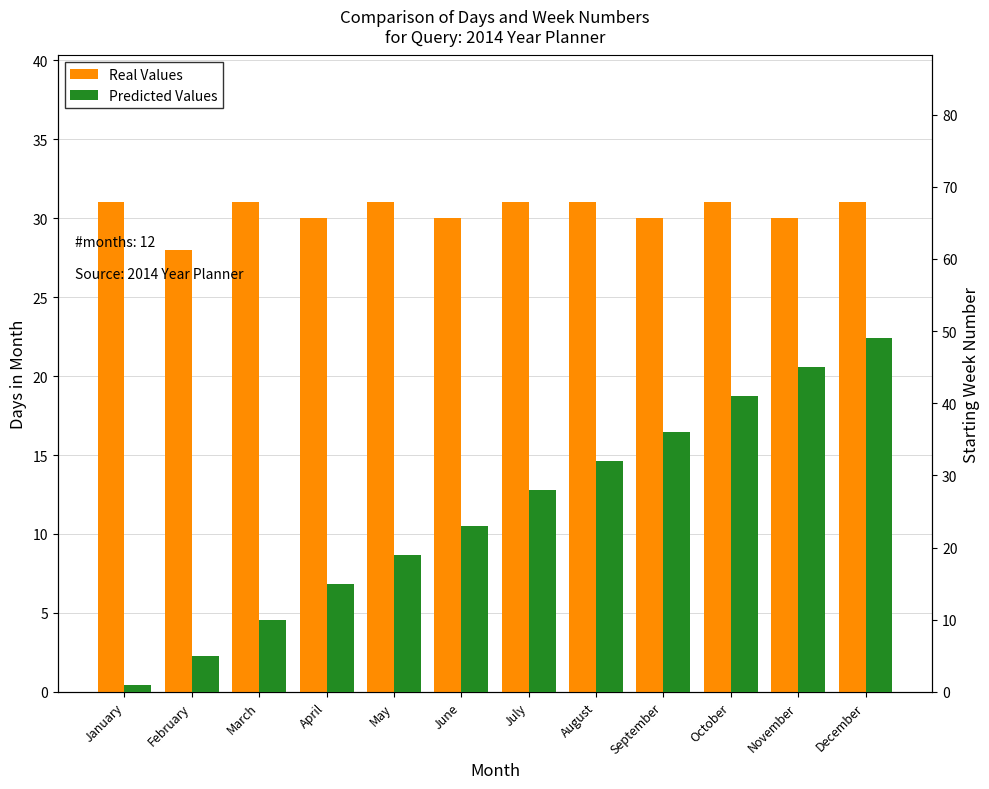

True or false: Real Values has a value of 51 at June.

False